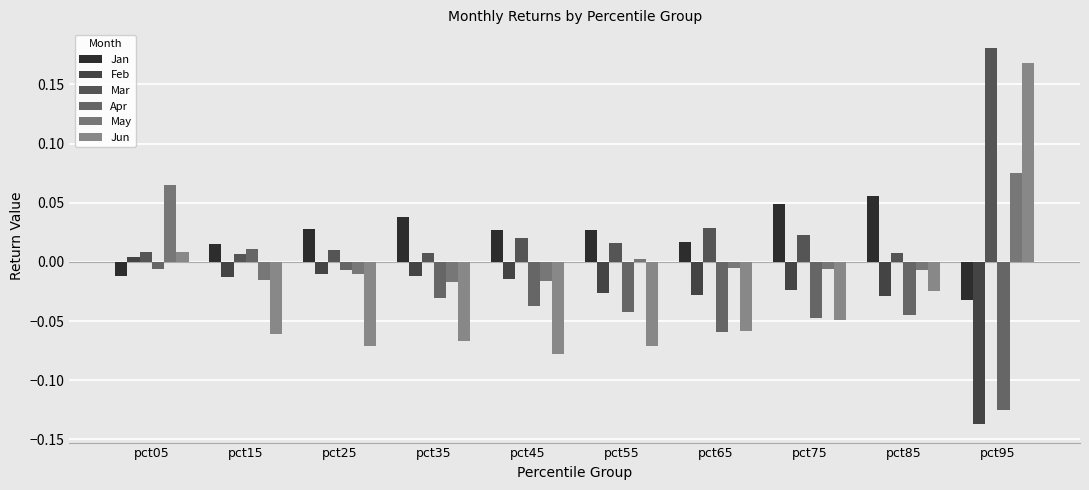

Reading left to right, what are all the values shown in this chart?

Jan: pct05=-0.0	pct15=0.0	pct25=0.0	pct35=0.0	pct45=0.0	pct55=0.0	pct65=0.0	pct75=0.0	pct85=0.1	pct95=-0.0
Feb: pct05=0.0	pct15=-0.0	pct25=-0.0	pct35=-0.0	pct45=-0.0	pct55=-0.0	pct65=-0.0	pct75=-0.0	pct85=-0.0	pct95=-0.1
Mar: pct05=0.0	pct15=0.0	pct25=0.0	pct35=0.0	pct45=0.0	pct55=0.0	pct65=0.0	pct75=0.0	pct85=0.0	pct95=0.2
Apr: pct05=-0.0	pct15=0.0	pct25=-0.0	pct35=-0.0	pct45=-0.0	pct55=-0.0	pct65=-0.1	pct75=-0.0	pct85=-0.0	pct95=-0.1
May: pct05=0.1	pct15=-0.0	pct25=-0.0	pct35=-0.0	pct45=-0.0	pct55=0.0	pct65=-0.0	pct75=-0.0	pct85=-0.0	pct95=0.1
Jun: pct05=0.0	pct15=-0.1	pct25=-0.1	pct35=-0.1	pct45=-0.1	pct55=-0.1	pct65=-0.1	pct75=-0.0	pct85=-0.0	pct95=0.2